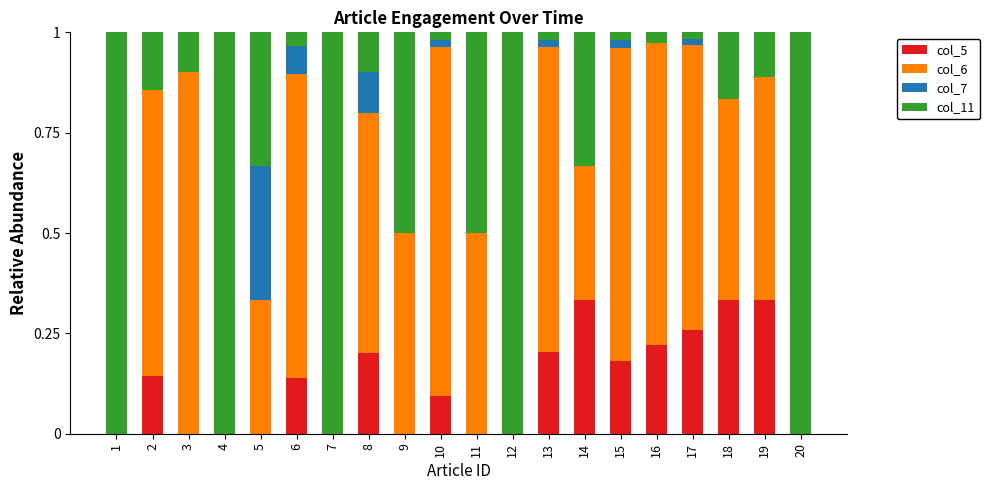

What is the sum of all col_5 values?

2.4